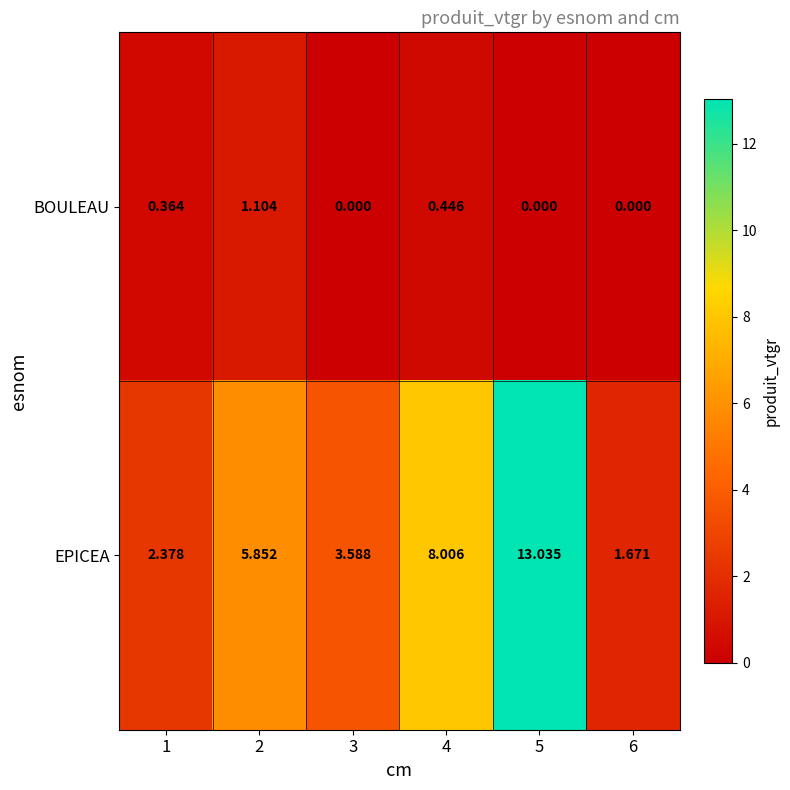

Rank the series by their average value, from highest to lowest.

EPICEA, BOULEAU